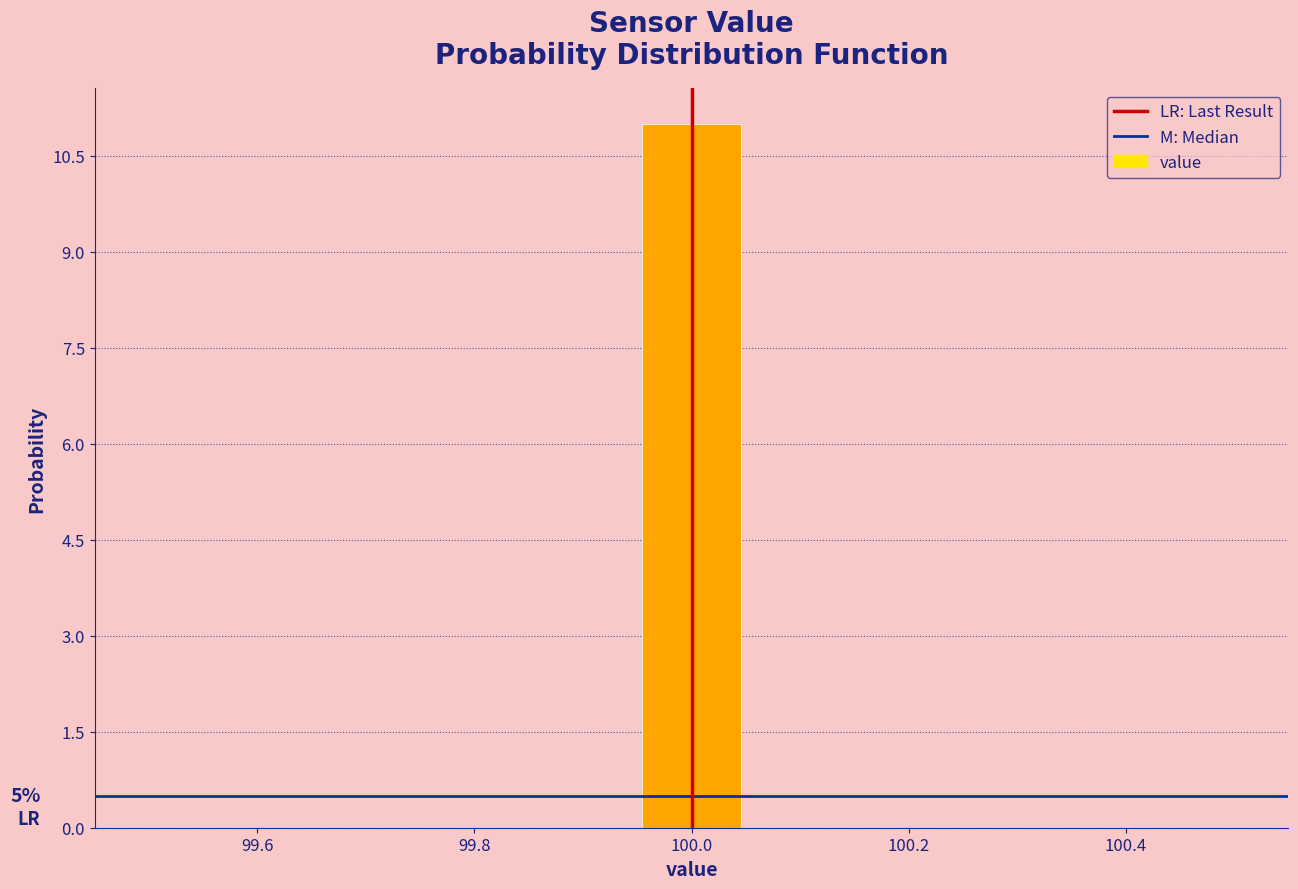

Over which range of the x-axis is the bar tallest?

99.96 to 100.04